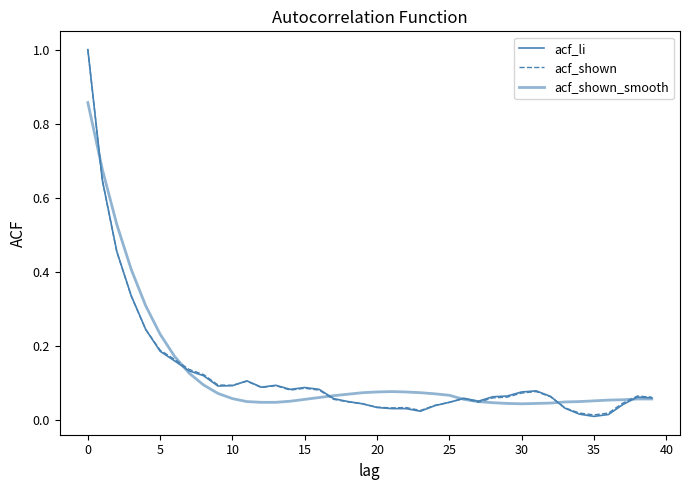

Does the chart have visible grid lines?

No